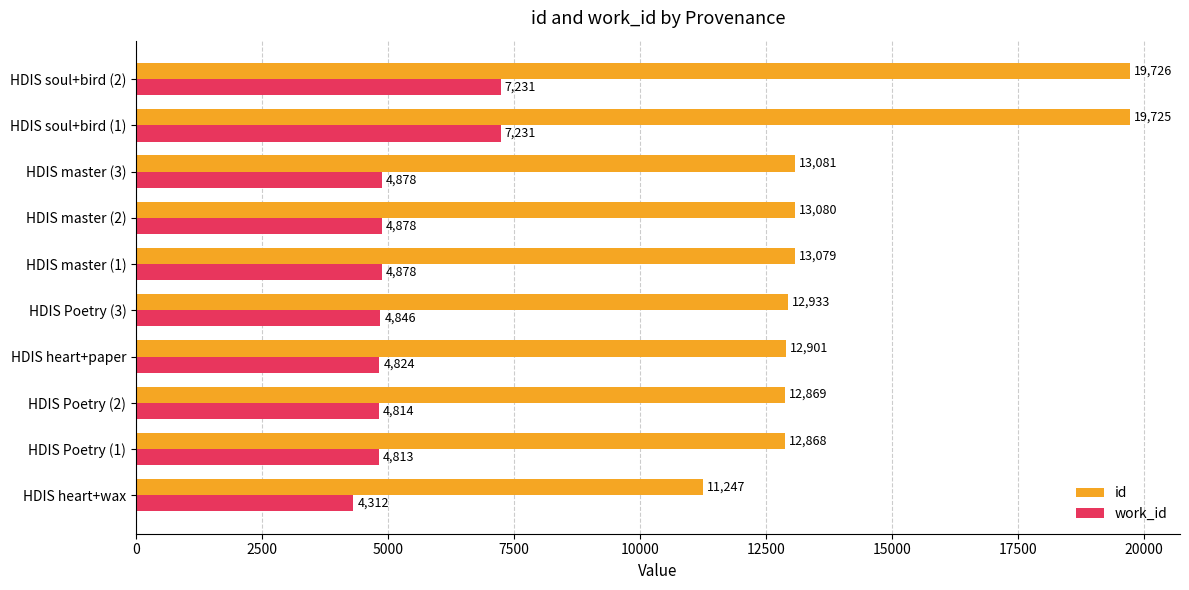

List the labels in order of id value, smallest first.

HDIS heart+wax, HDIS Poetry (1), HDIS Poetry (2), HDIS heart+paper, HDIS Poetry (3), HDIS master (1), HDIS master (2), HDIS master (3), HDIS soul+bird (1), HDIS soul+bird (2)